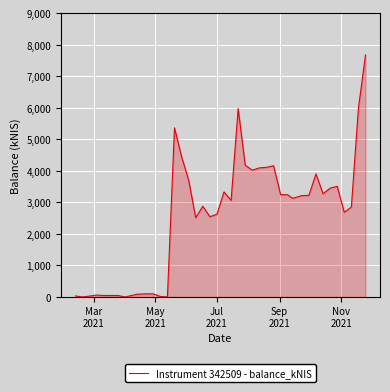

What is the greatest value displayed?

7680.7